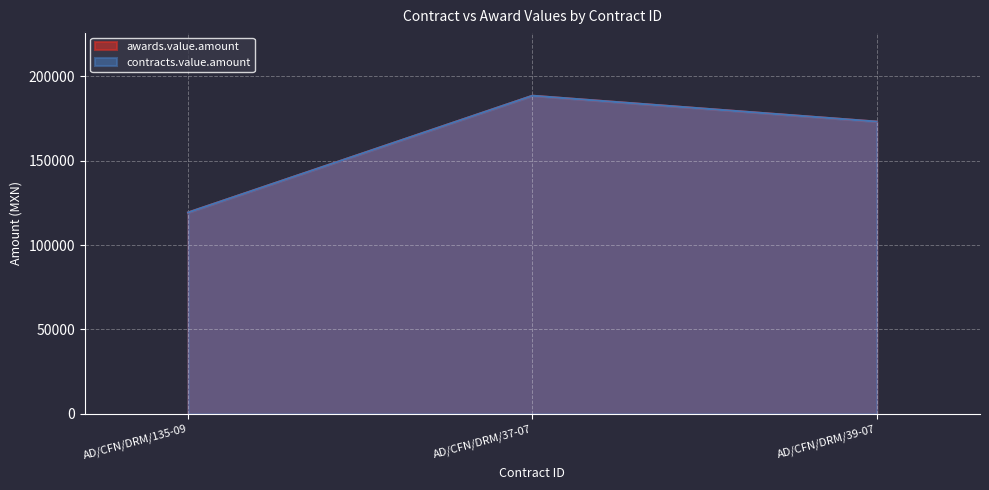

Is it true that contracts.value.amount equals 119272.7 at AD/CFN/DRM/135-09?

True